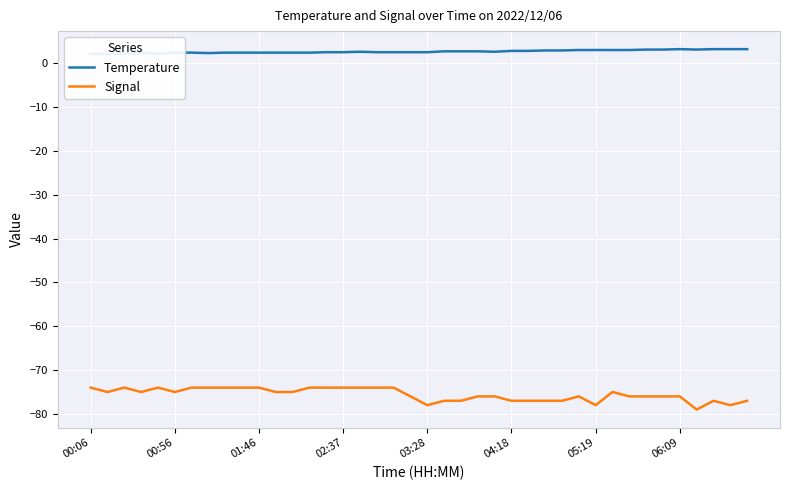

Is it true that Signal equals -74 at 00:06?

True